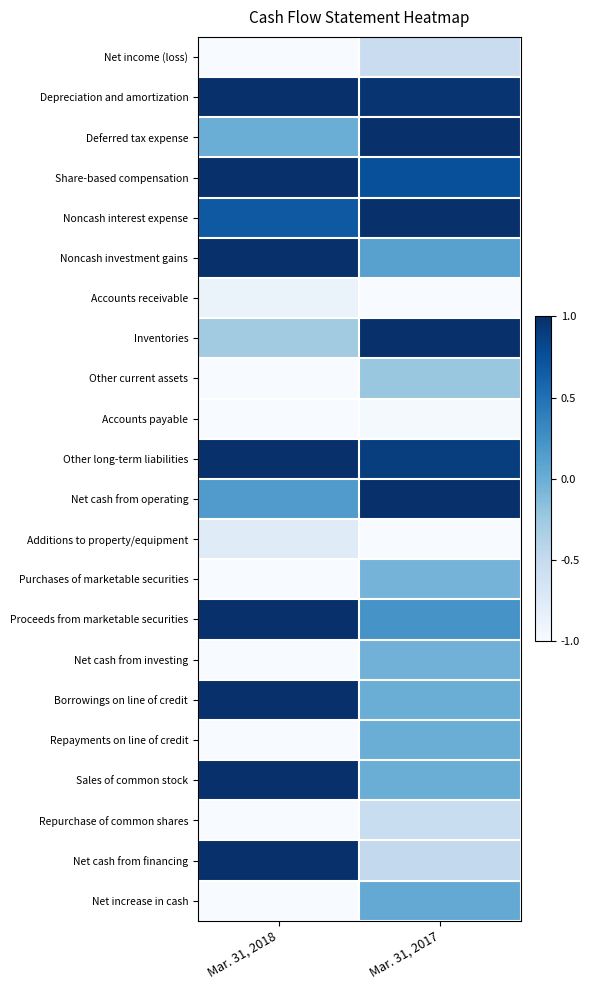

At how many categories does at least one series exceed 0?

2